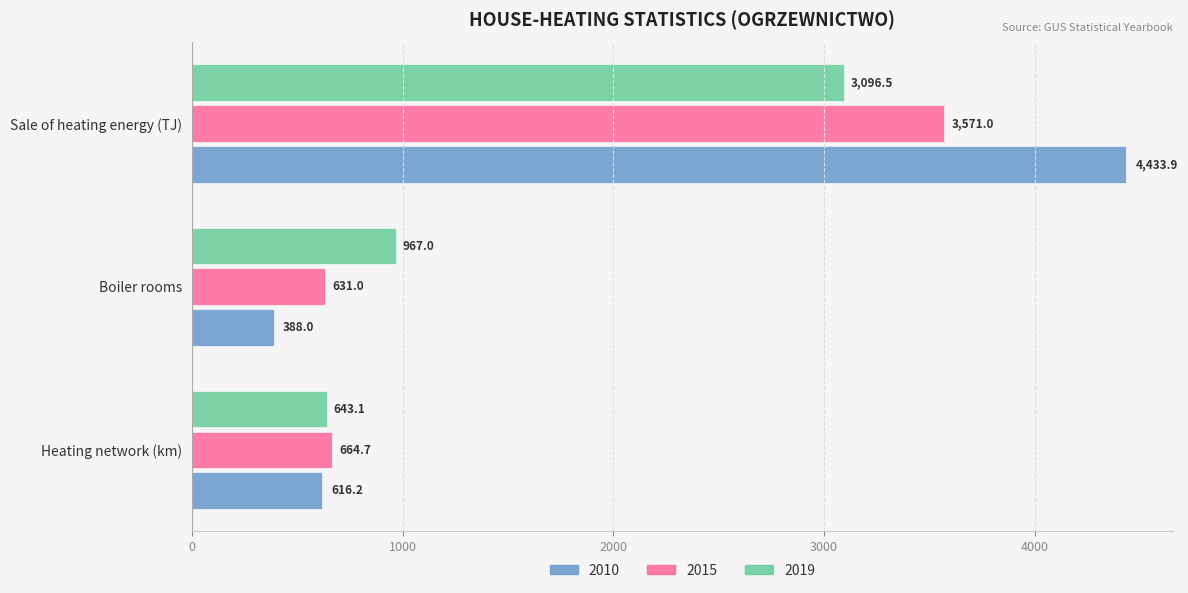

How many data points in 2010 are above 616?

2